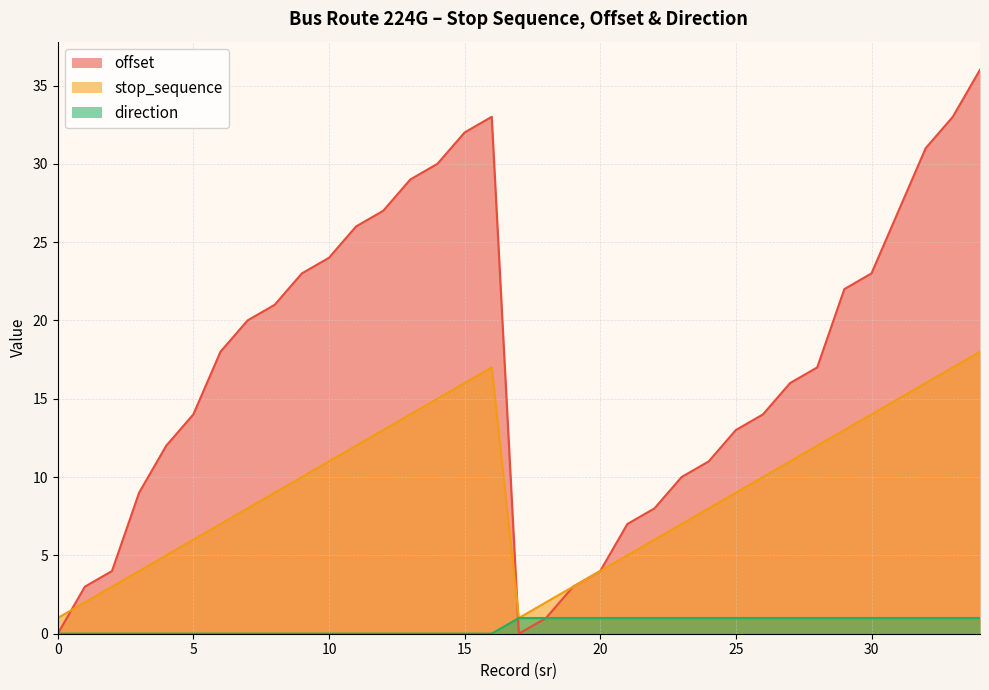

How many times do offset and direction cross each other?

1